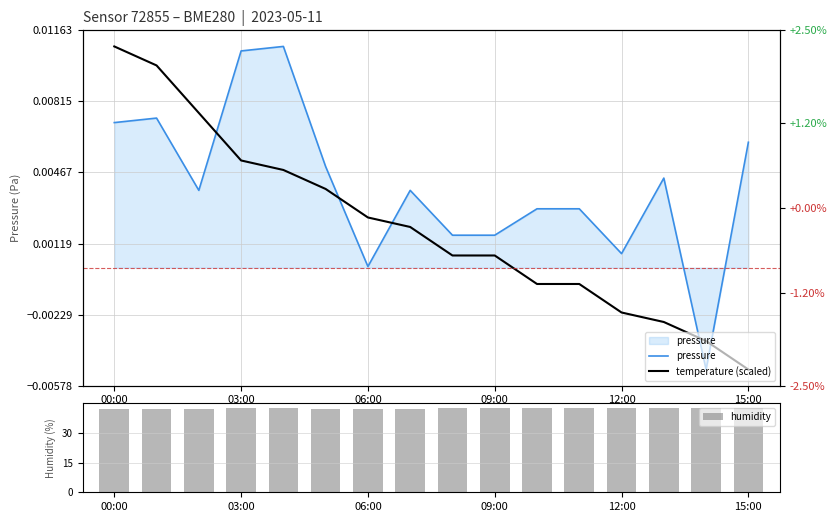

Are the bars horizontal?

No